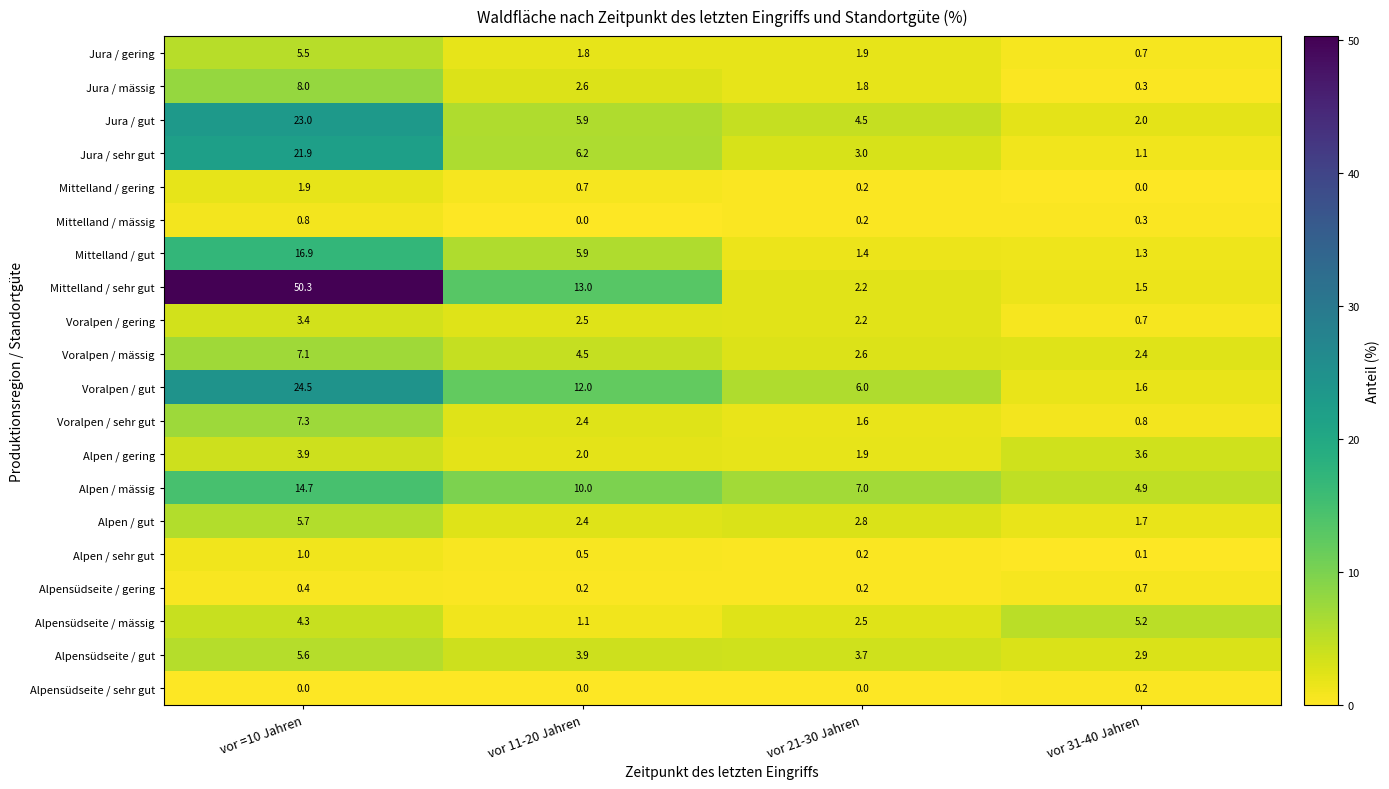

At vor =10 Jahren, list the series in order from largest to smallest.

Mittelland / sehr gut, Voralpen / gut, Jura / gut, Jura / sehr gut, Mittelland / gut, Alpen / mässig, Jura / mässig, Voralpen / sehr gut, Voralpen / mässig, Alpen / gut, Alpensüdseite / gut, Jura / gering, Alpensüdseite / mässig, Alpen / gering, Voralpen / gering, Mittelland / gering, Alpen / sehr gut, Mittelland / mässig, Alpensüdseite / gering, Alpensüdseite / sehr gut